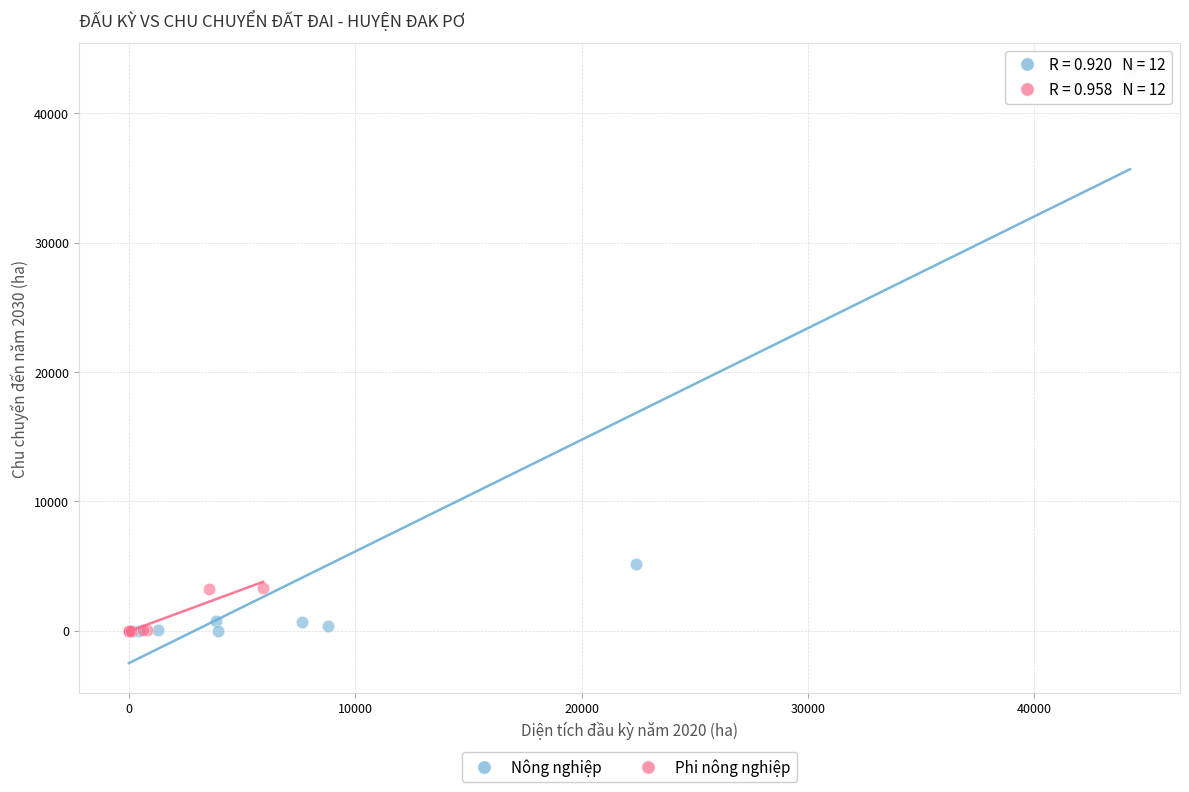

What are all the series names shown in the legend?

Nông nghiệp, Phi nông nghiệp